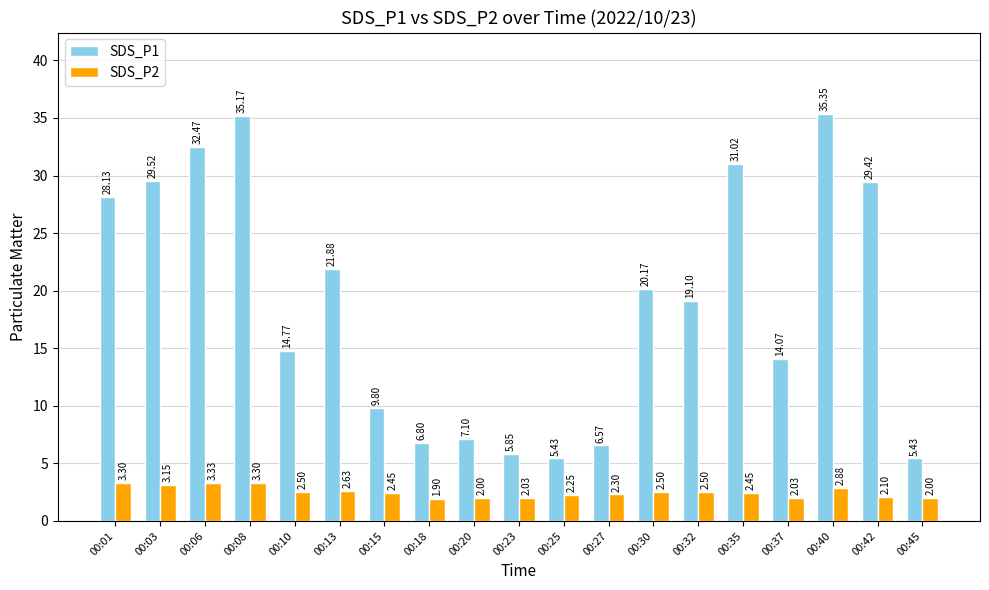

What is the value of the SDS_P2 bar at the 5th from the left?

2.5